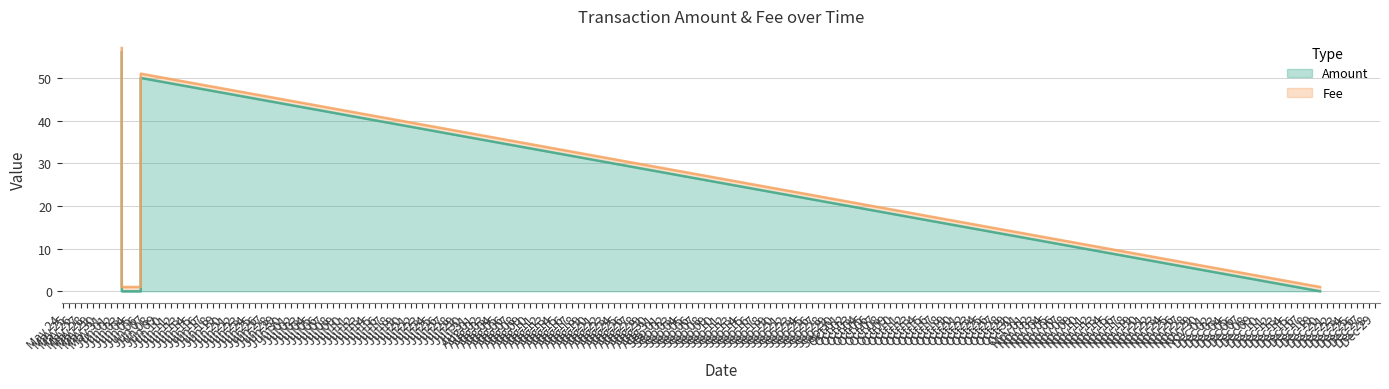

What is the maximum value shown in the chart?

56